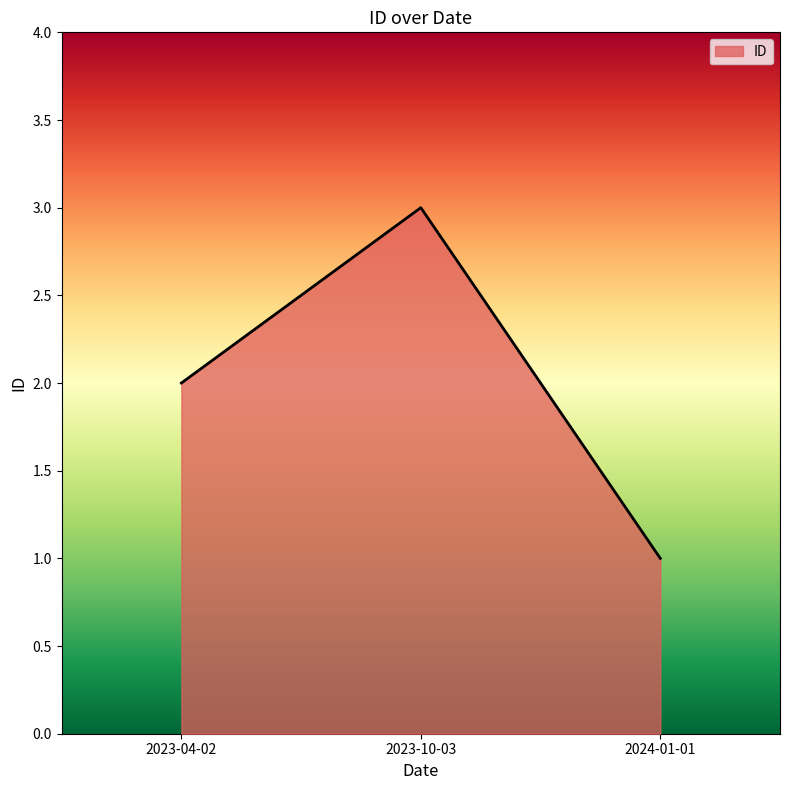

Which category has the highest value across all series?

2023-10-03